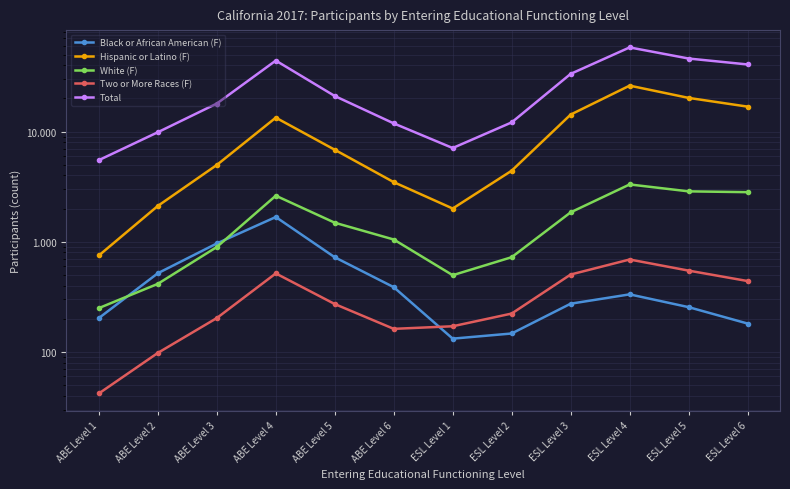

At how many categories does at least one series exceed 31611?

5